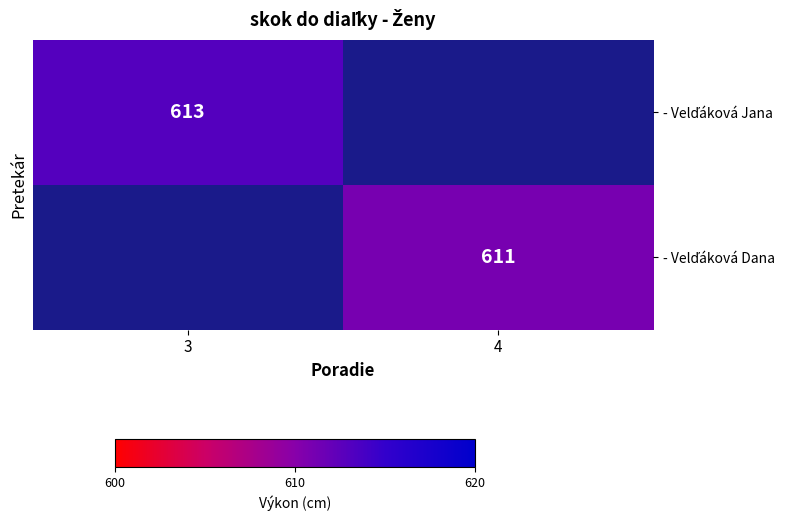

True or false: - Velďáková Jana has a value of 613.0 at 3.

True